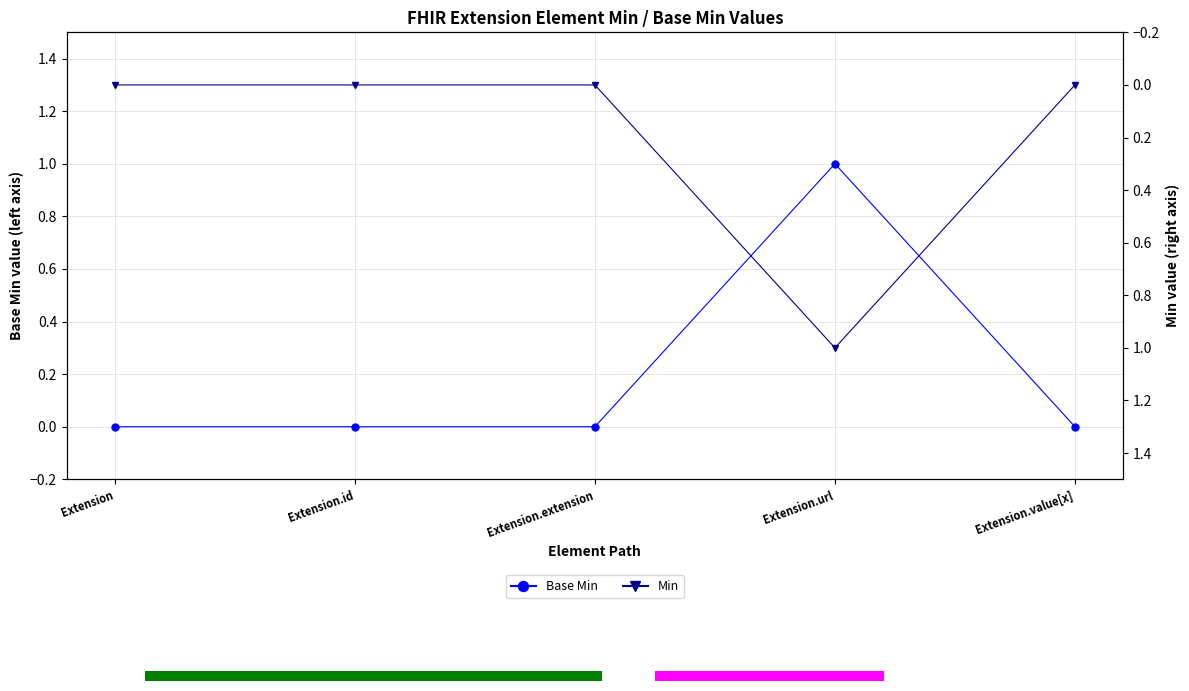

What is the sum of all Base Min values?

1